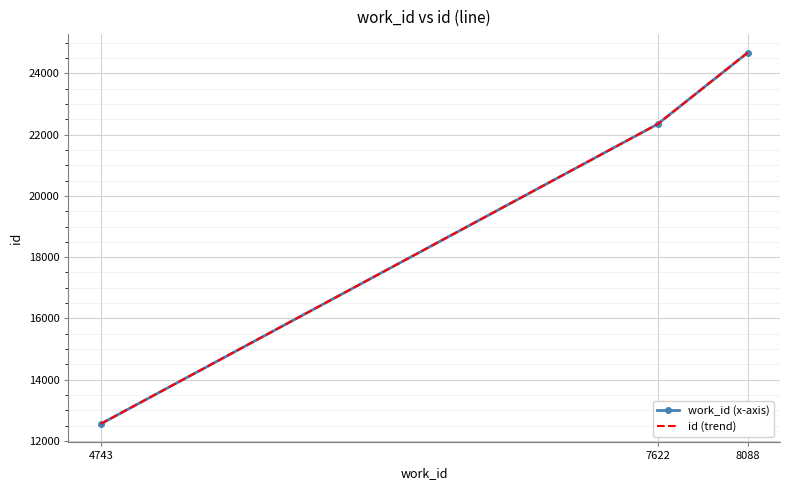

Which series changed the most between 4743 and 8088?

work_id (x-axis)